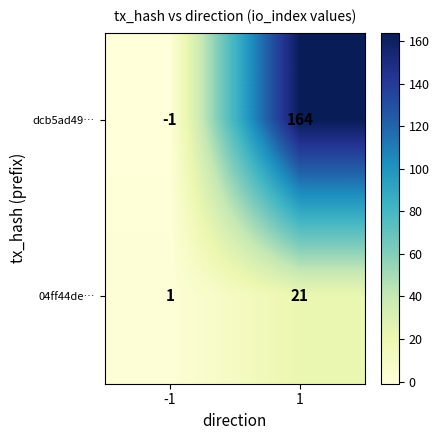

Which series has the largest total across all categories?

dcb5ad49…